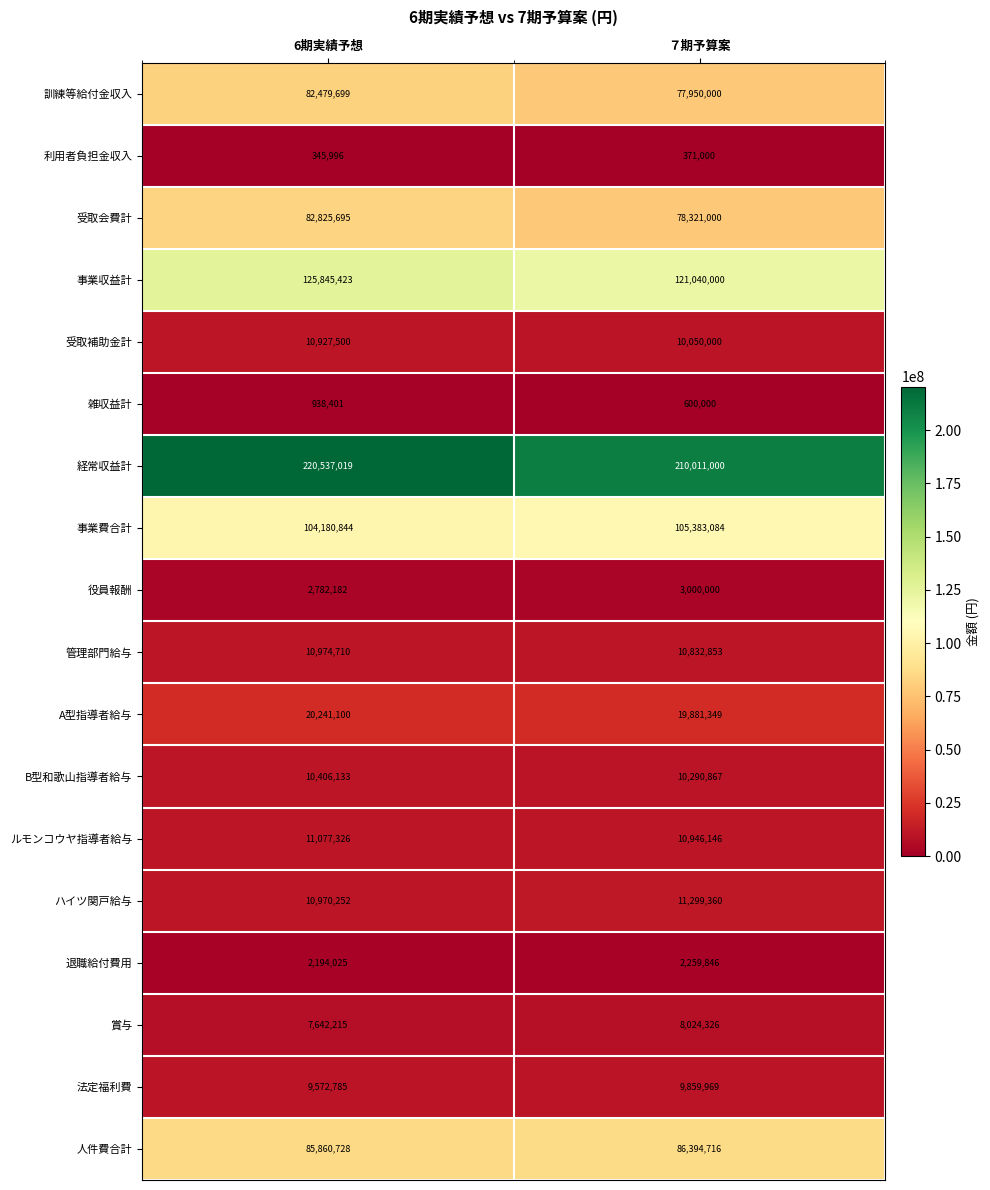

What is the difference between the maximum and minimum values in the 役員報酬 series?

217818